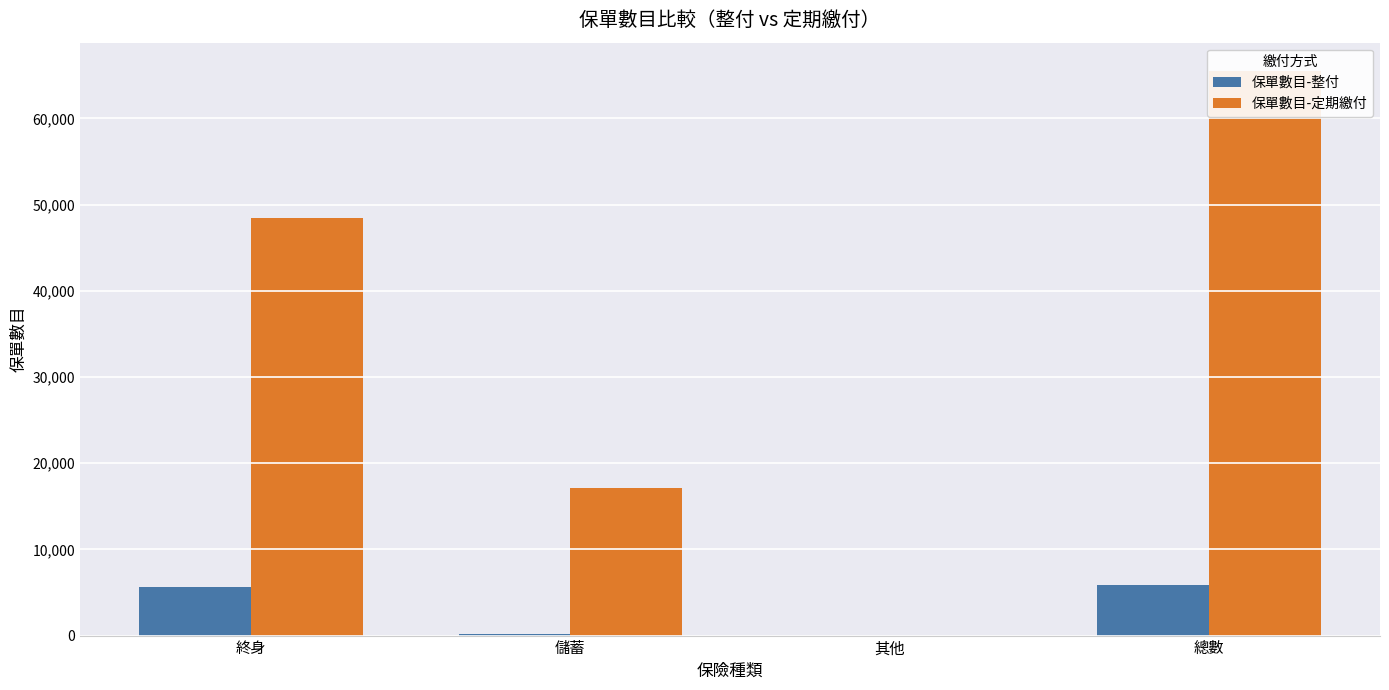

How many bars are there in total?

8